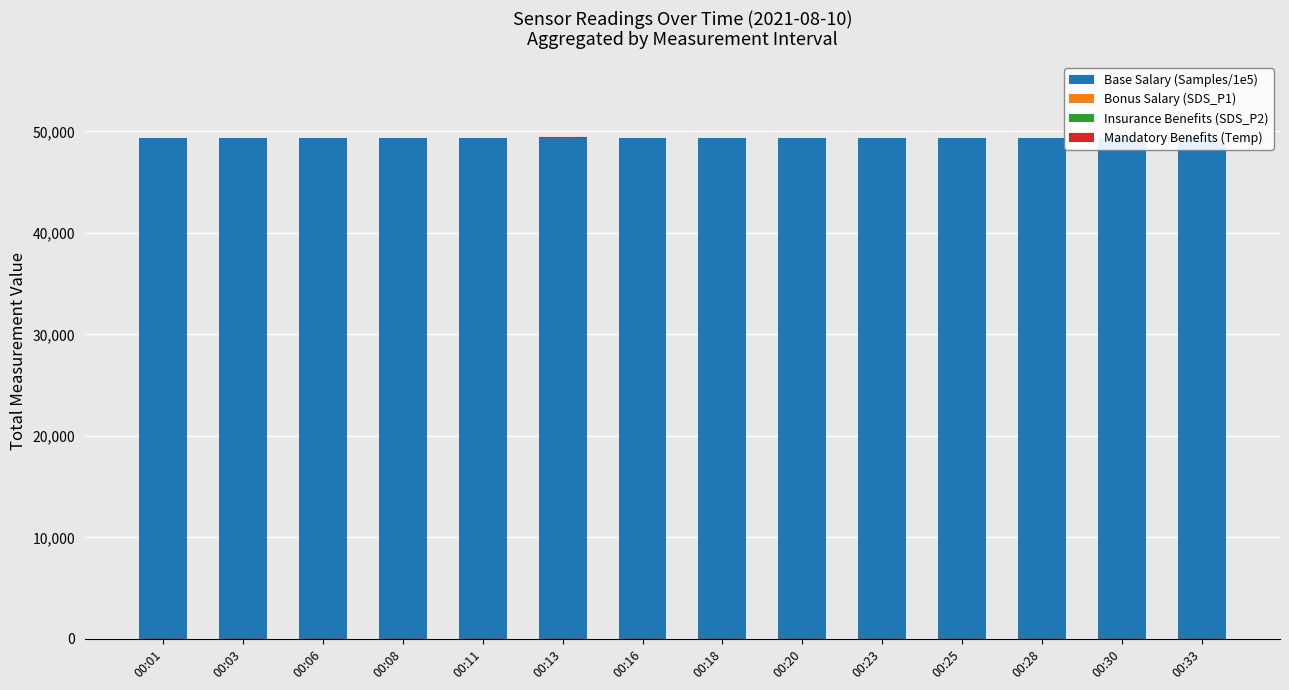

What is the sum of all Base Salary (Samples/1e5) values?

690859.4